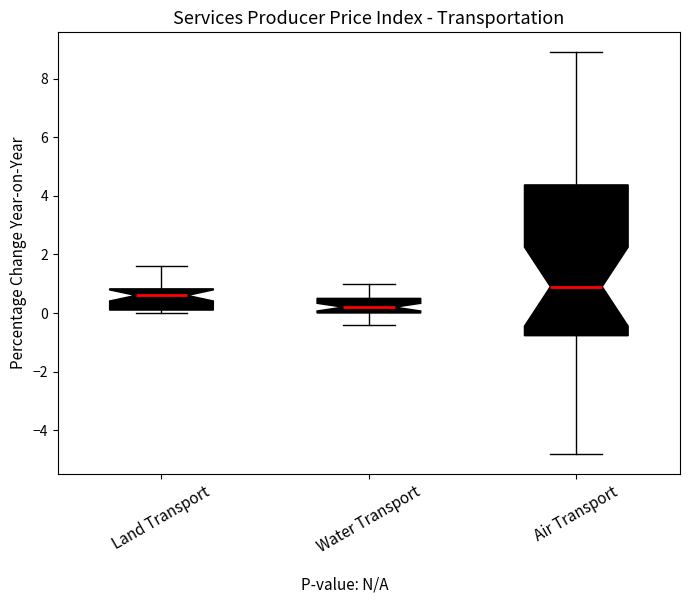

Comparing the boxes themselves (not the whiskers), which one is the tallest?

Air Transport